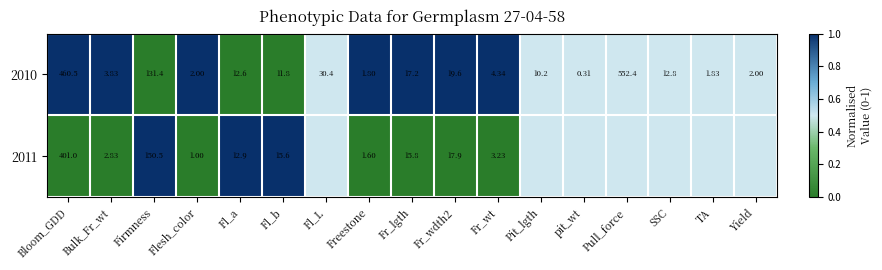

At which label does 2010 reach its peak?

Pull_force